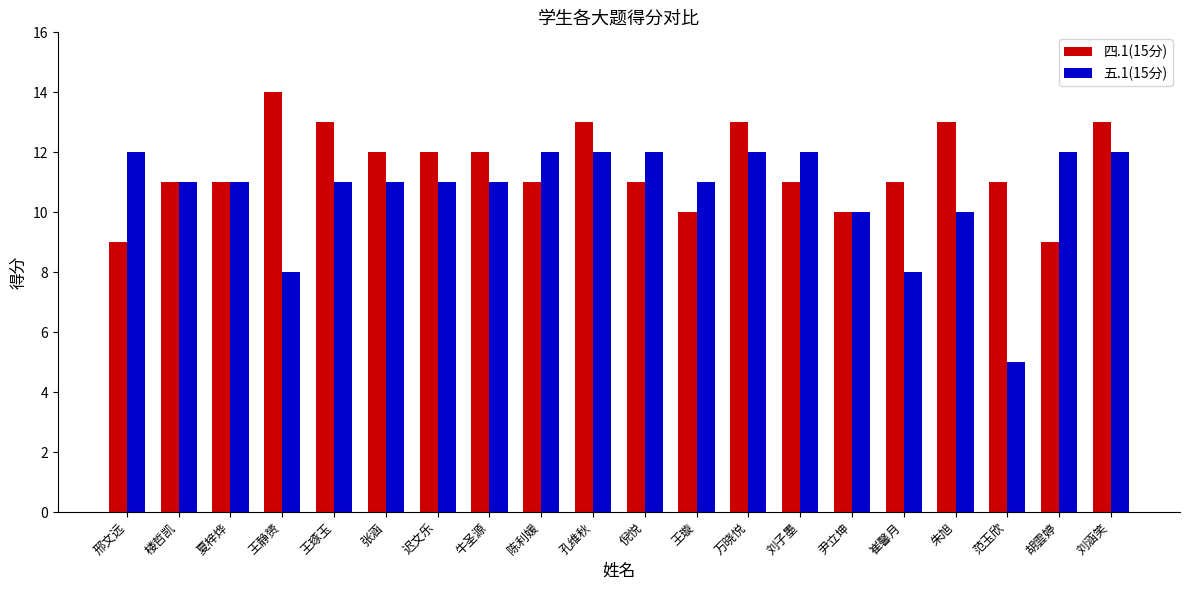

What is the value of the 四.1(15分) bar at the 18th from the left?

11